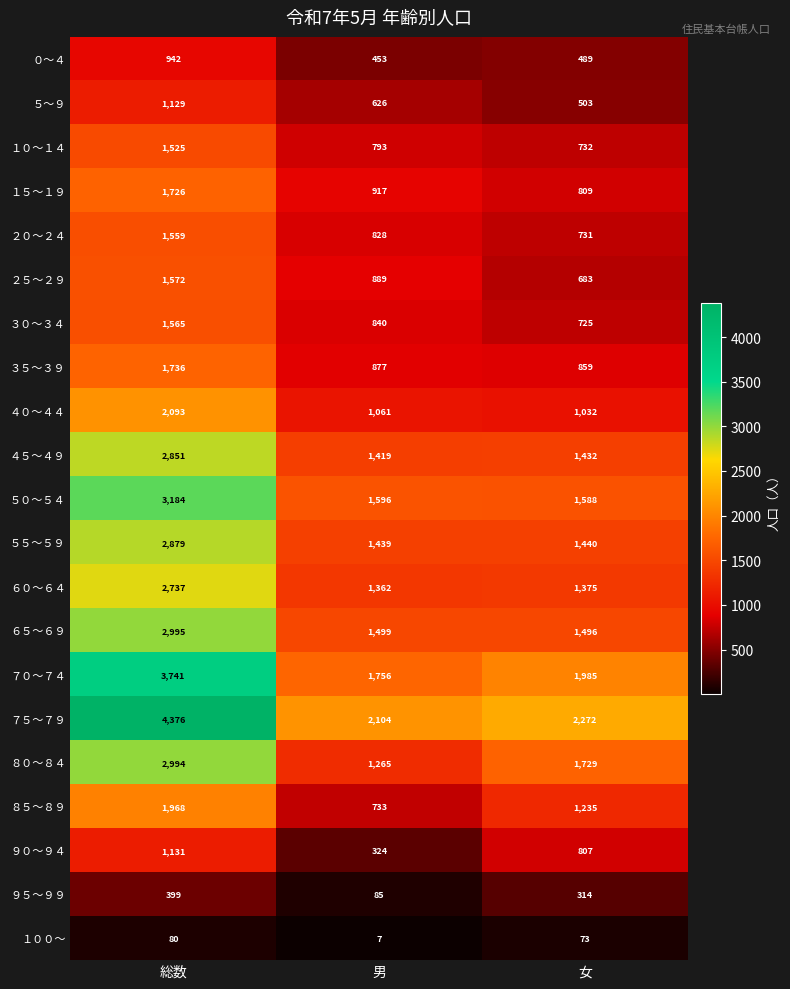

At which category is the sum across all series the highest?

総数